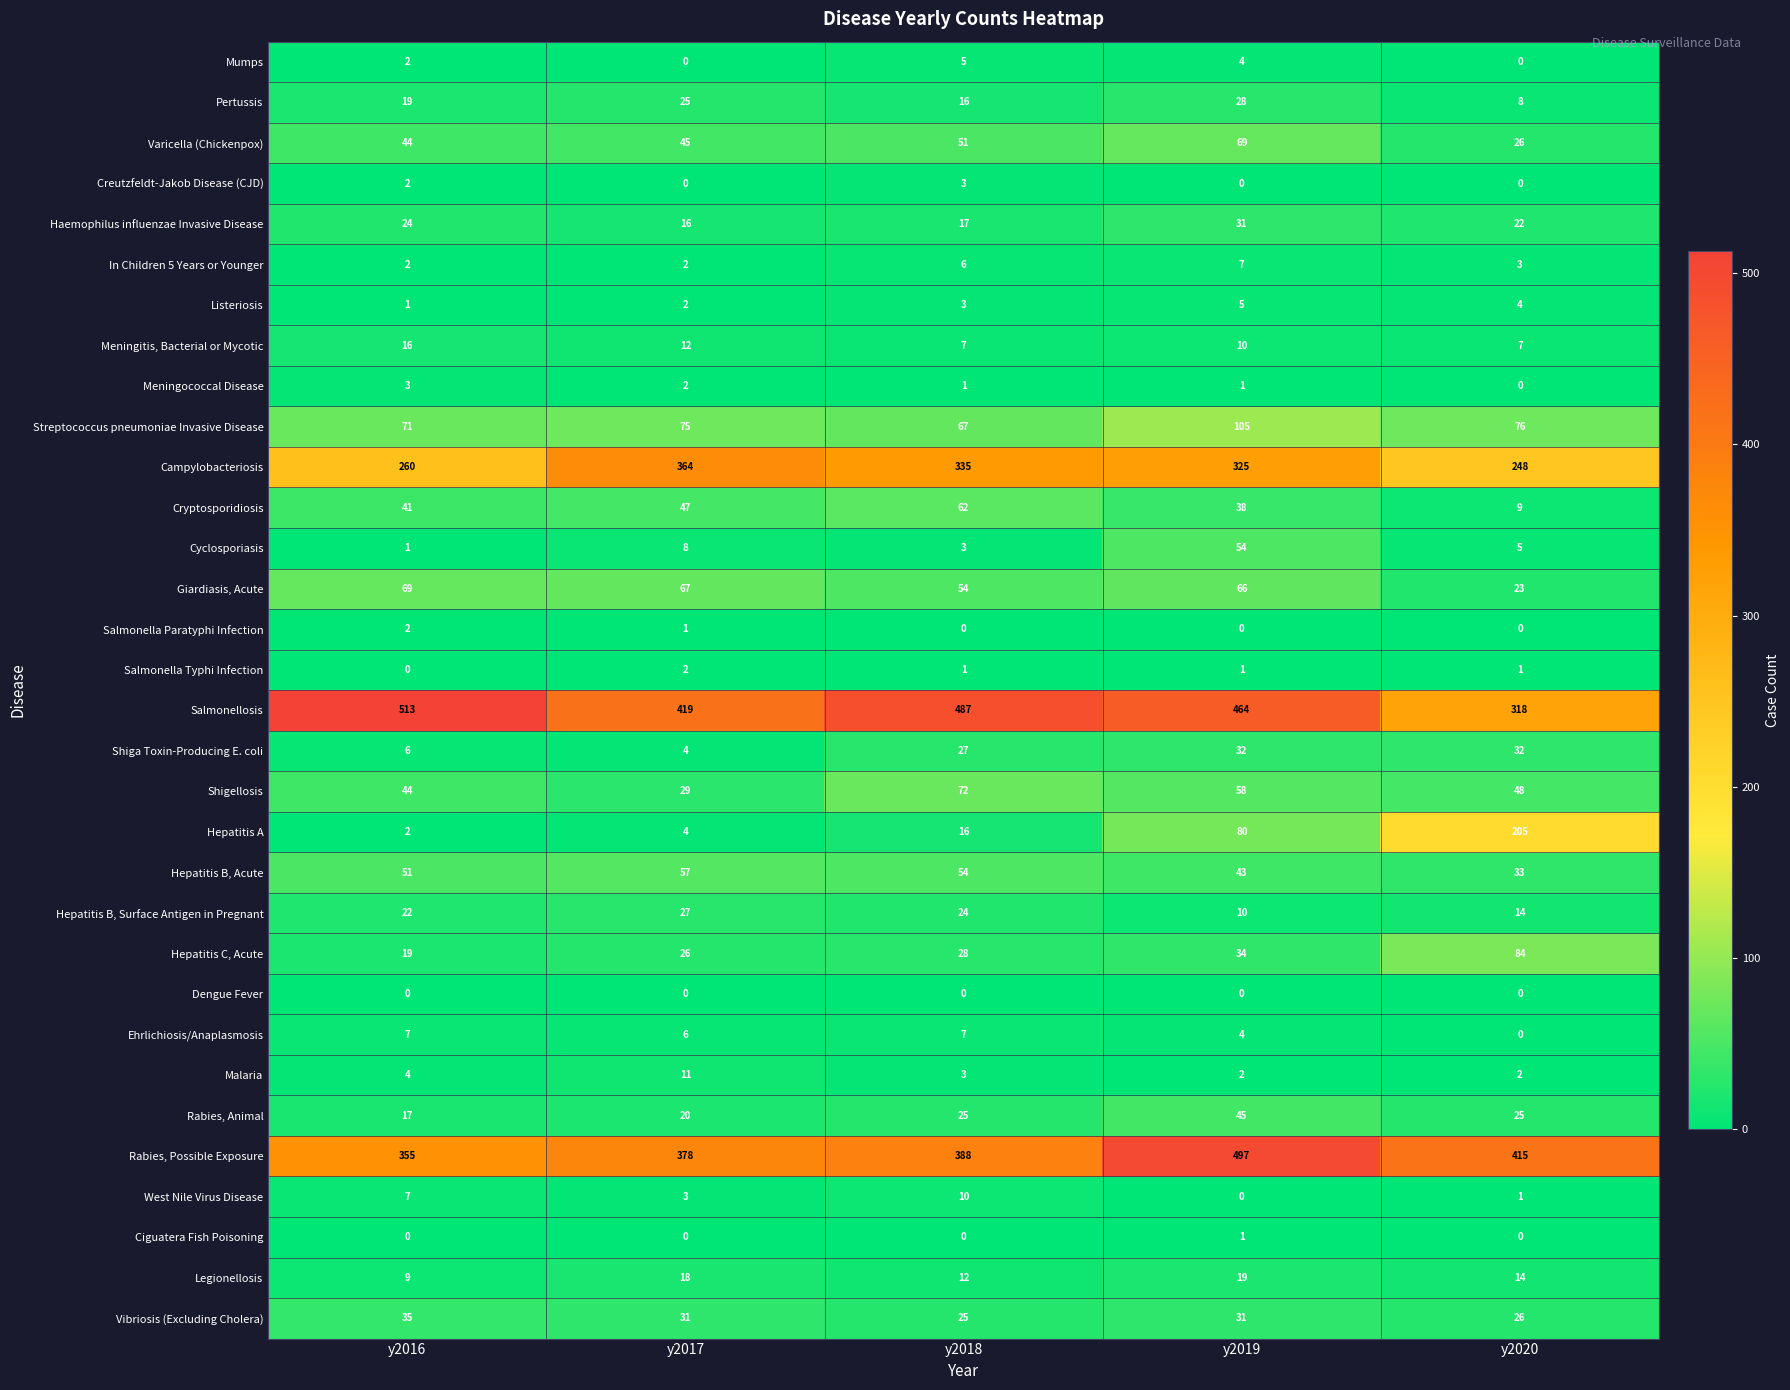

At which label does Legionellosis first exceed 14?

y2017